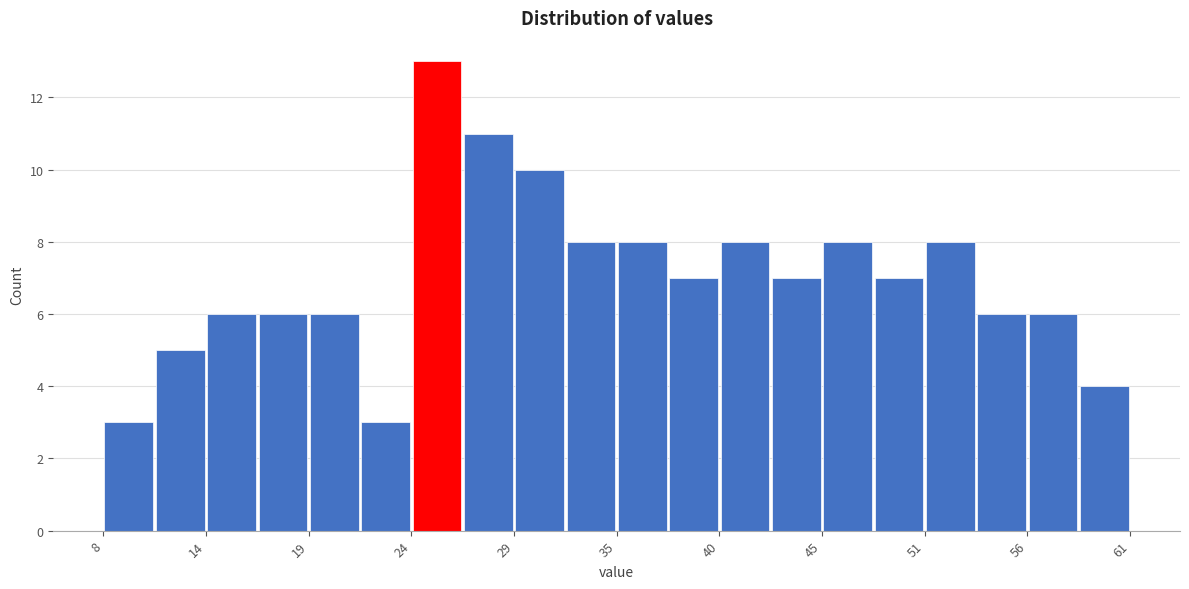

Around what value on the x-axis is the tallest bar? Give the approximate position of its centre, as read against the axis.

26